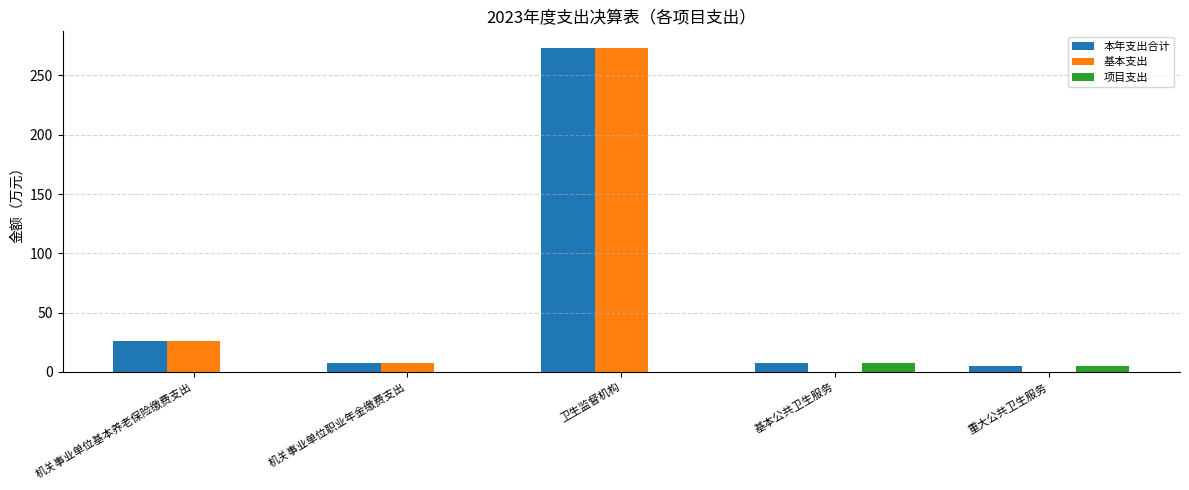

What is the approximate value of 项目支出 at 基本公共卫生服务?

7.5